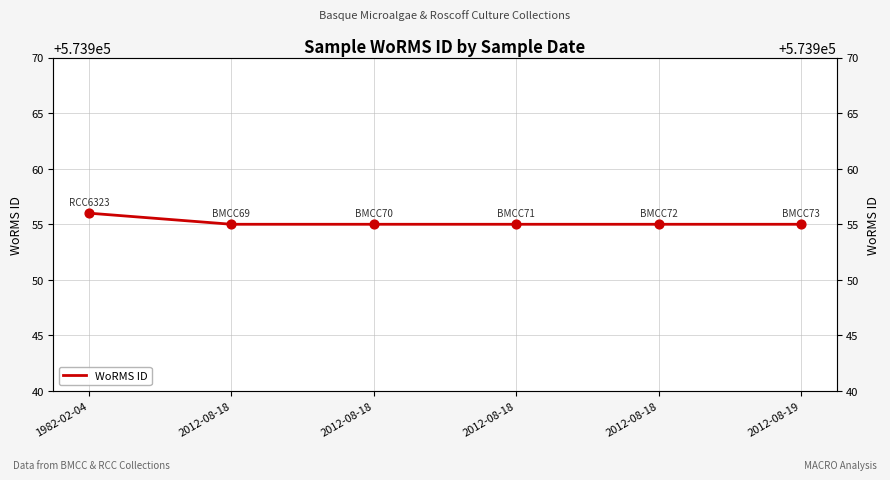

Between 2012-08-18 and 2012-08-18, which is larger?

2012-08-18